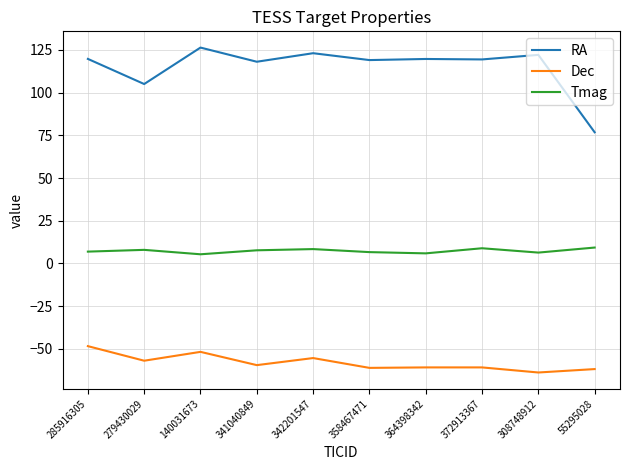

At which category does the chart reach its minimum across all series?

308748912